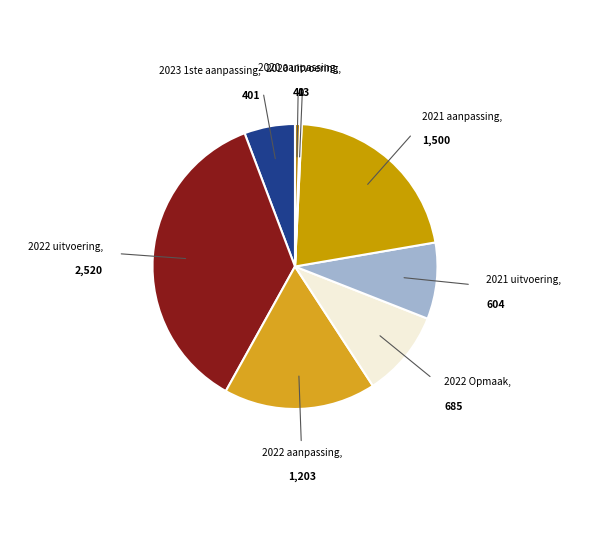

Which category has the smallest portion of the pie?

2020 uitvoering